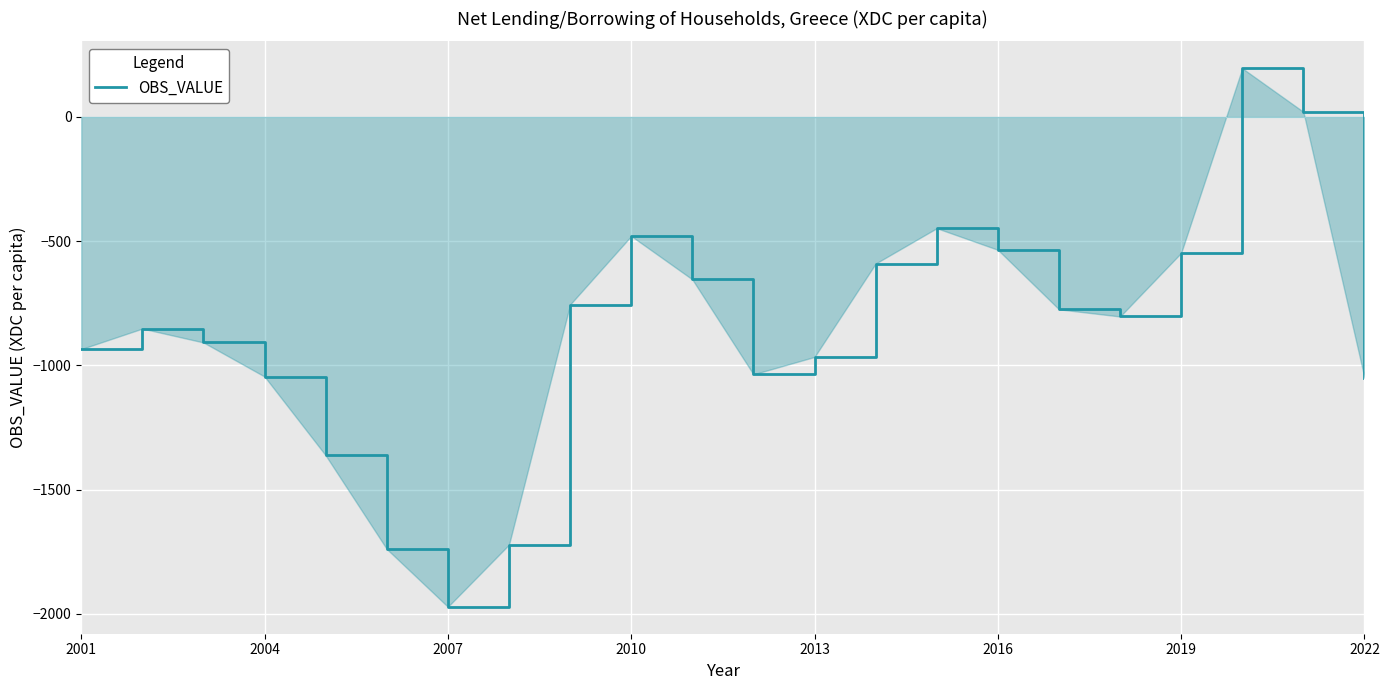

What is the smallest value displayed?

-1972.1